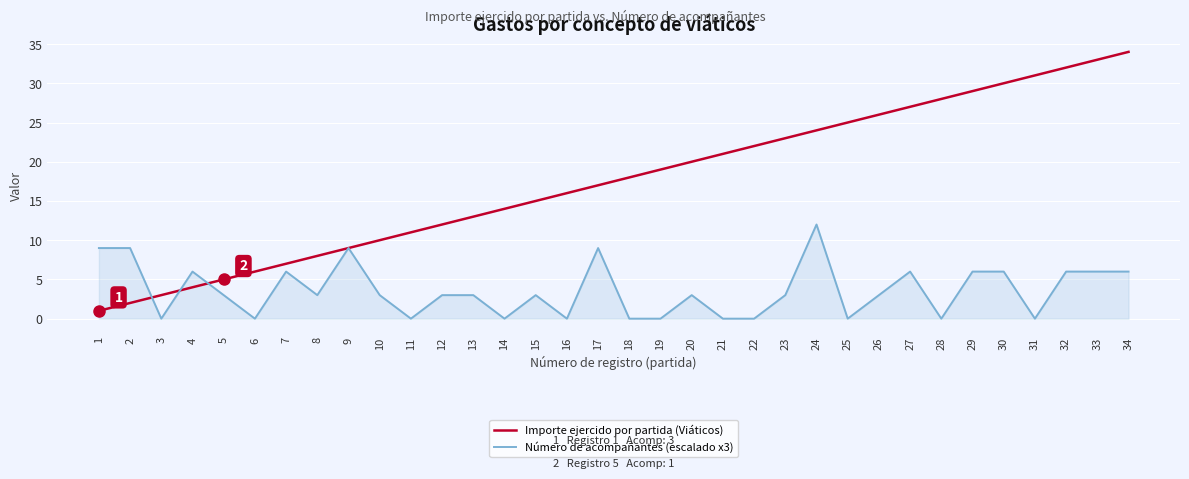

At which category is the sum across all series the highest?

34